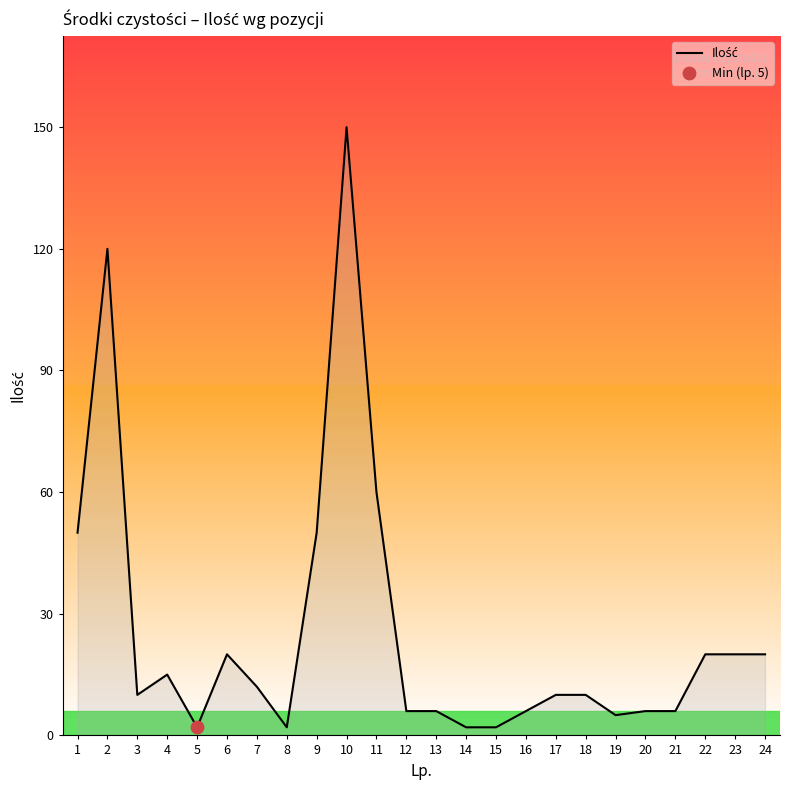

Which has a higher value, 23 or 11?

11